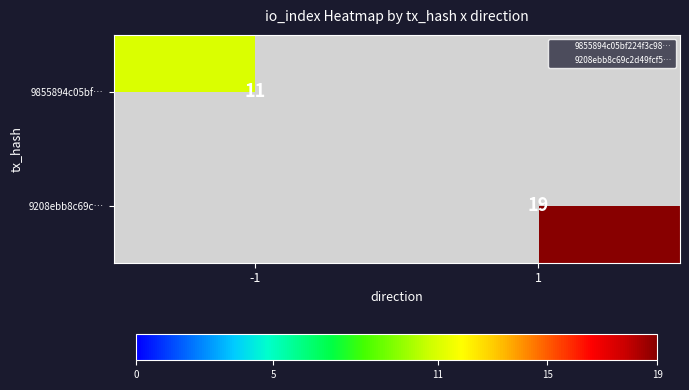

Is it true that 9208ebb8c69c… equals 32 at 1?

False